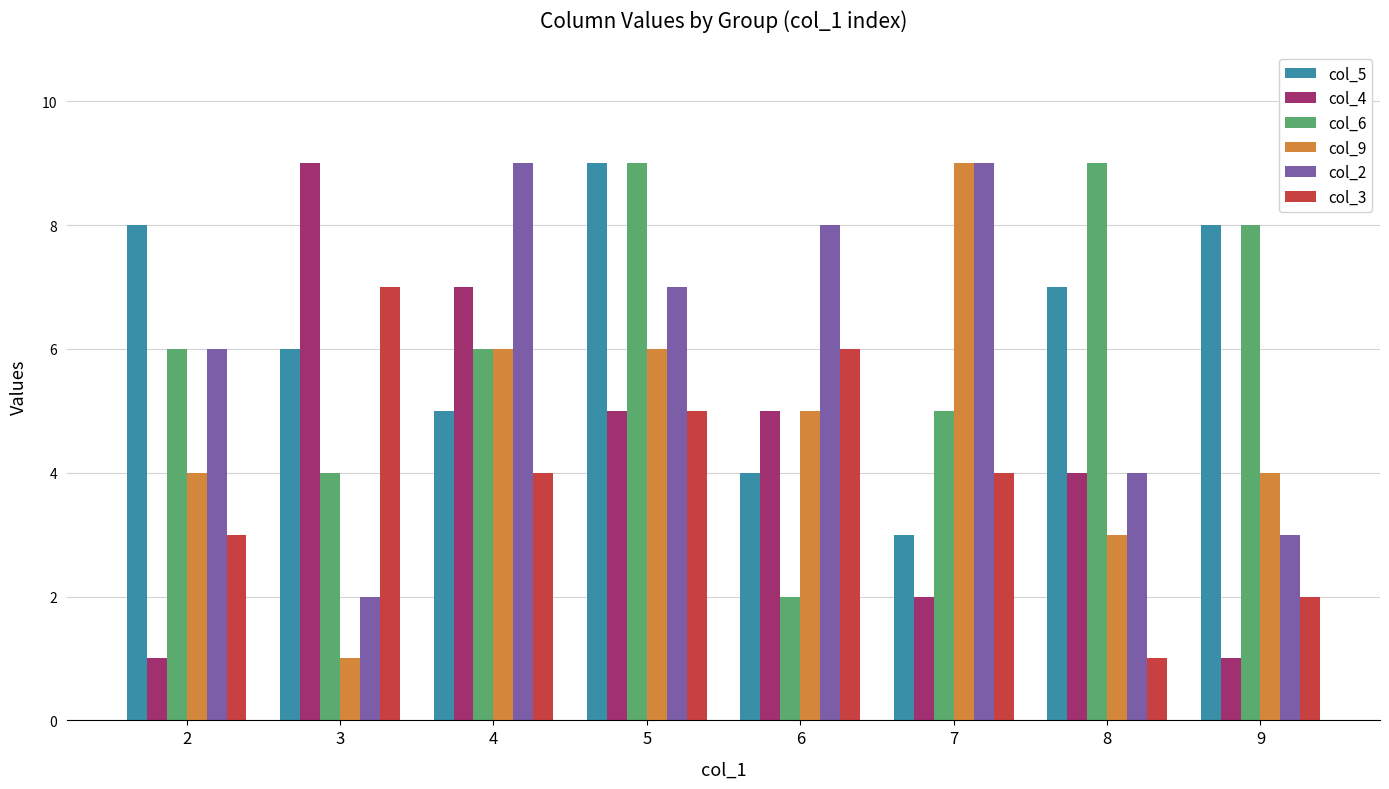

Are the bars grouped side by side (vs. stacked)?

Yes